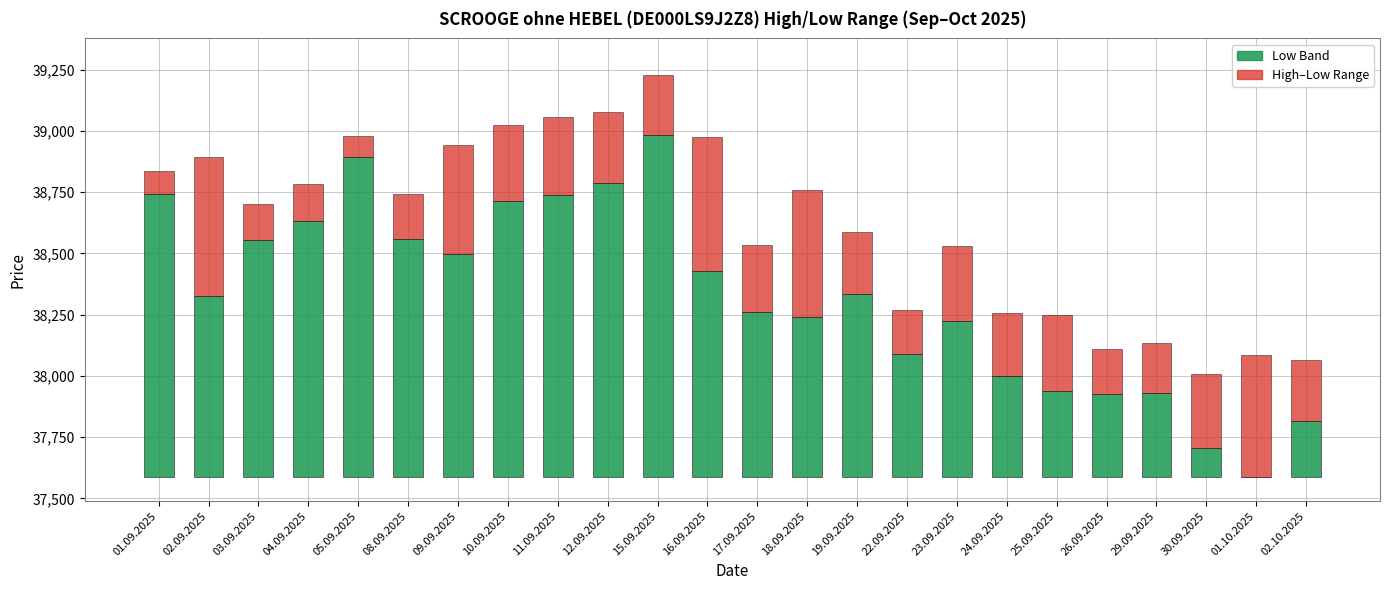

Where is Low nearest to the value 696?

17.09.2025